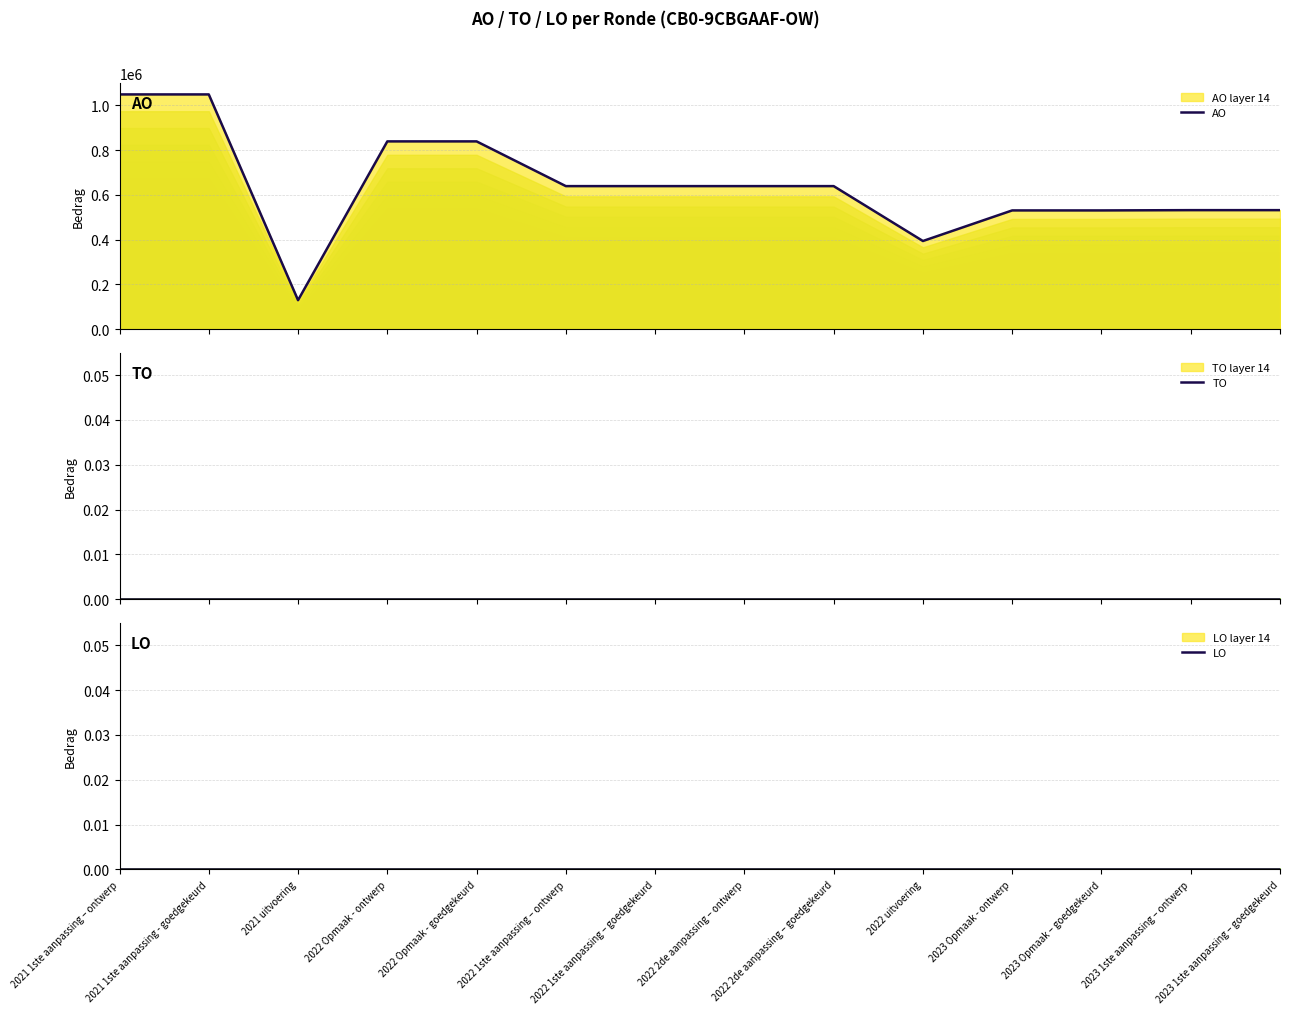

Count the number of data series in this chart.

3